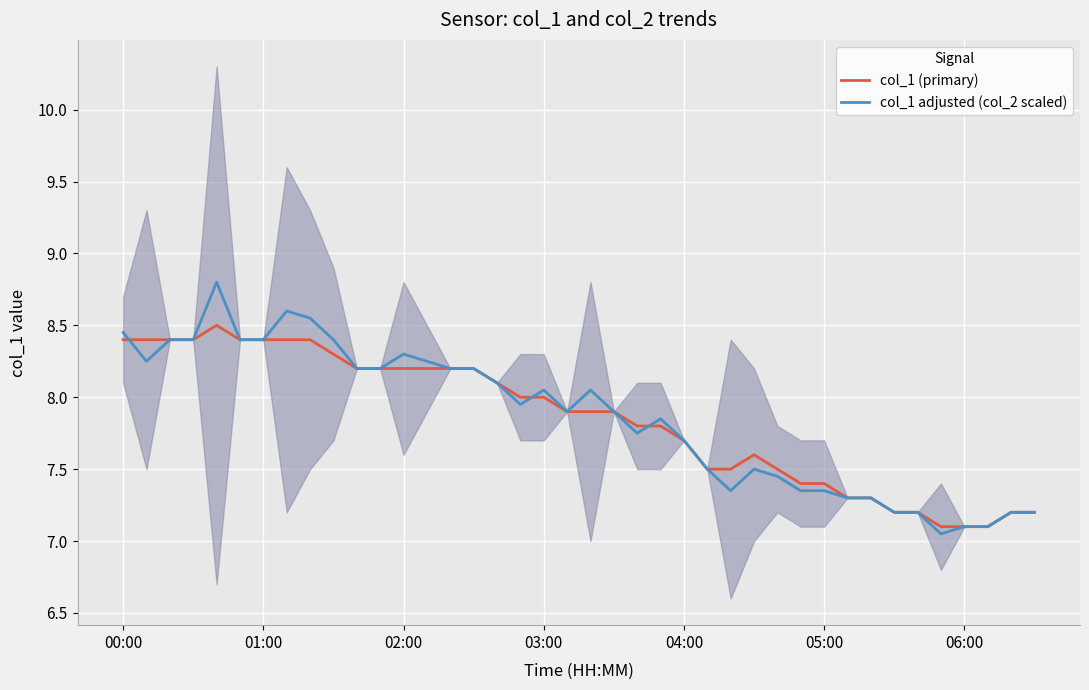

At 02:00, list the series in order from smallest to largest.

col_1 (primary), col_1 adjusted (col_2 scaled)